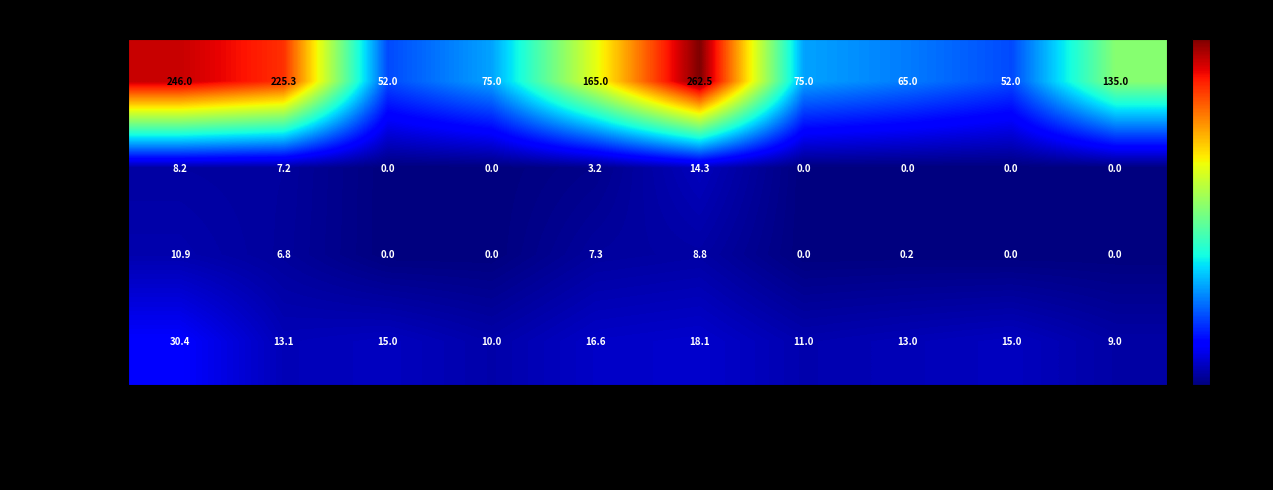

What is the greatest value displayed?

262.5